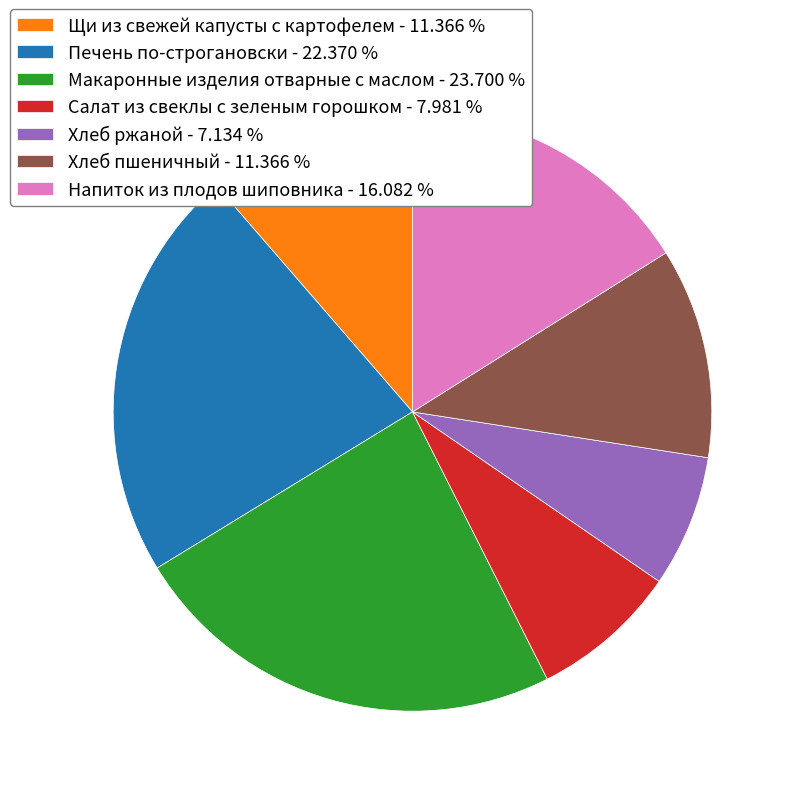

How many slices are in this pie chart?

7